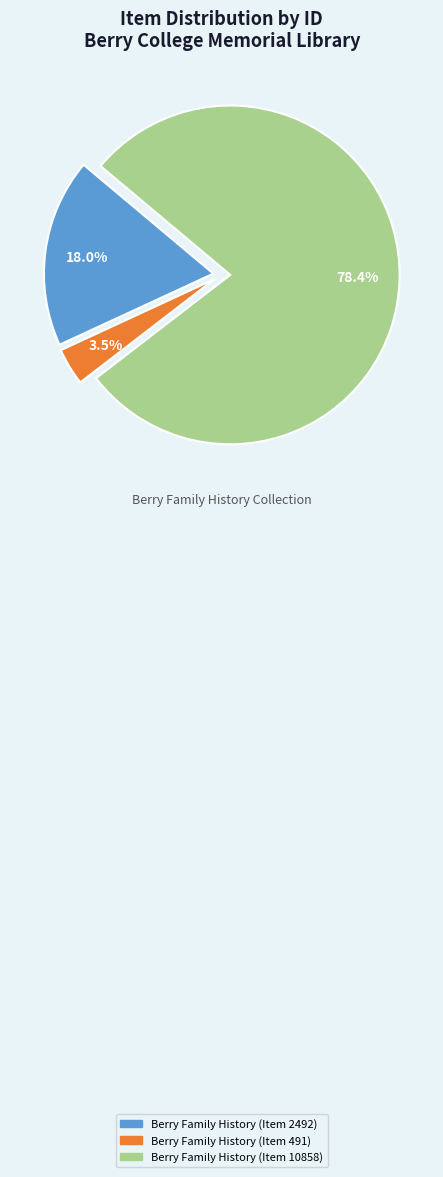

How many segments does this pie chart have?

3